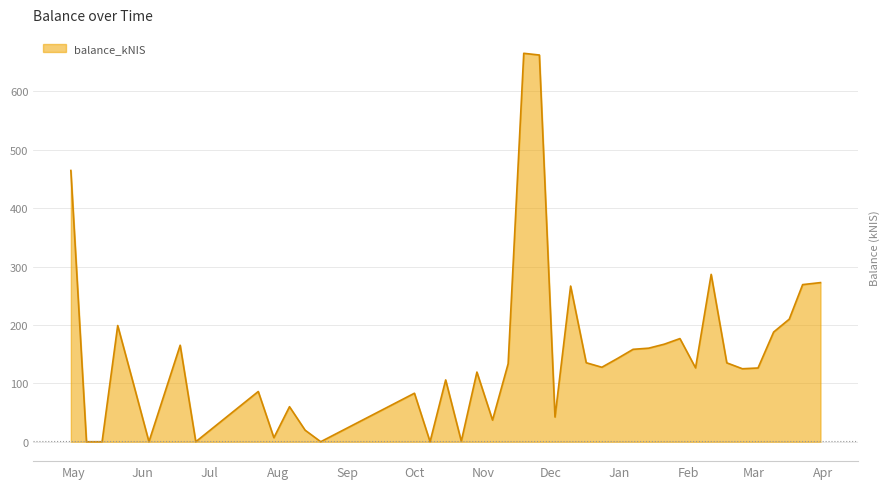

Reading left to right, what are all the values shown in this chart?

464.6	0.0	0.0	199.0	99.9	0.0	165.3	0.0	86.0	6.9	60.0	19.8	0.0	83.0	0.0	105.8	0.9	119.3	37.0	133.6	665.2	662.3	42.3	266.6	135.3	127.5	142.6	158.2	160.2	167.1	176.6	126.5	286.6	135.1	125.0	126.3	187.8	209.9	269.1	272.5